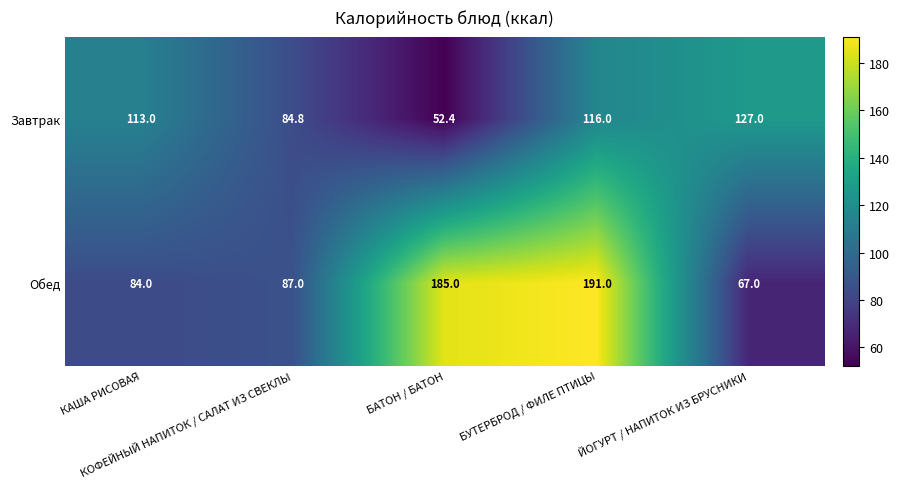

Rank the series by their maximum value, from highest to lowest.

Обед, Завтрак